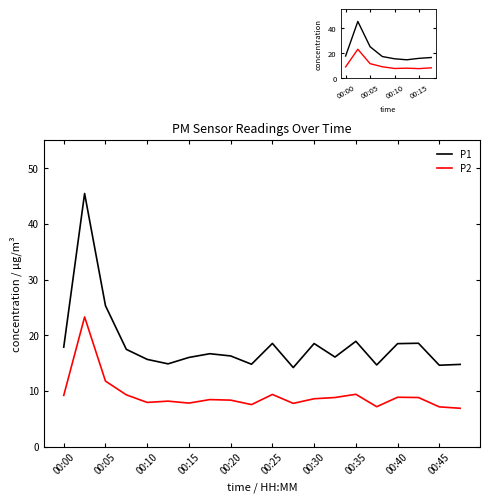

True or false: P1 and P2 intersect in this chart.

False